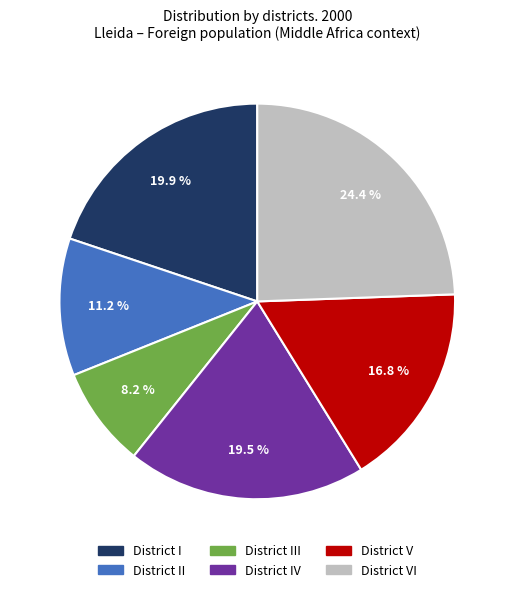

Is there a majority slice in this chart?

No